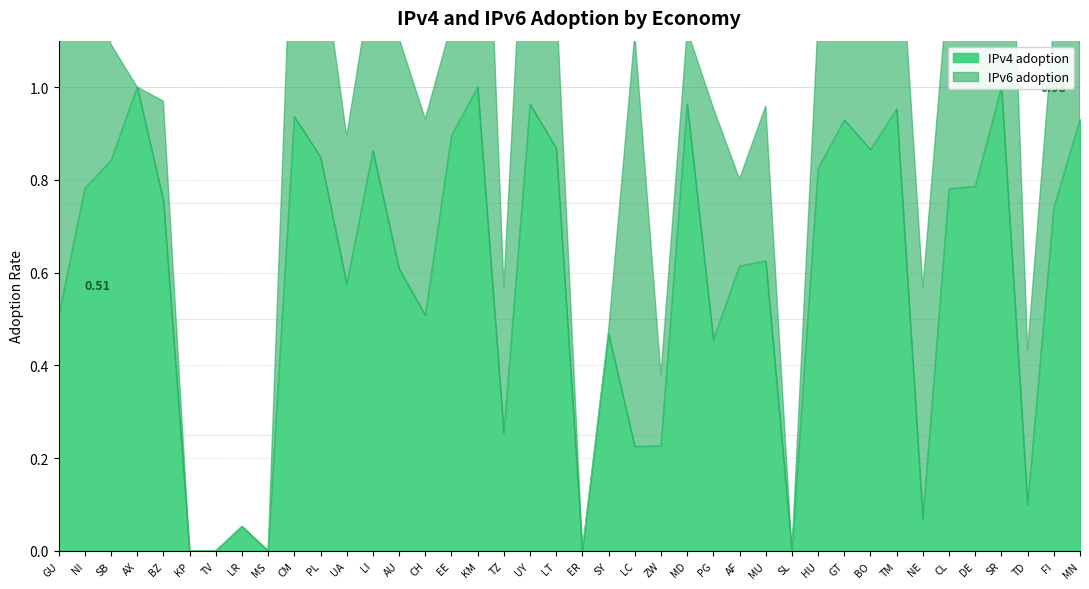

Reading right to left, extract all data points from this chart.

IPv4 adoption: 0.9	0.7	0.1	1.0	0.8	0.8	0.1	1.0	0.9	0.9	0.8	0.0	0.6	0.6	0.5	1.0	0.2	0.2	0.5	0.0	0.9	1.0	0.3	1.0	0.9	0.5	0.6	0.9	0.6	0.8	0.9	0.0	0.1	0.0	0.0	0.8	1.0	0.8	0.8	0.5
IPv6 adoption: 0.8	0.4	0.3	1.0	0.6	0.5	0.5	0.5	0.5	0.6	0.3	0.0	0.3	0.2	0.5	0.2	0.2	0.9	0.0	0.0	0.3	0.7	0.3	1.0	0.2	0.4	0.5	0.4	0.3	0.5	0.6	0.0	0.0	0.0	0.0	0.2	0.0	0.2	0.6	0.6